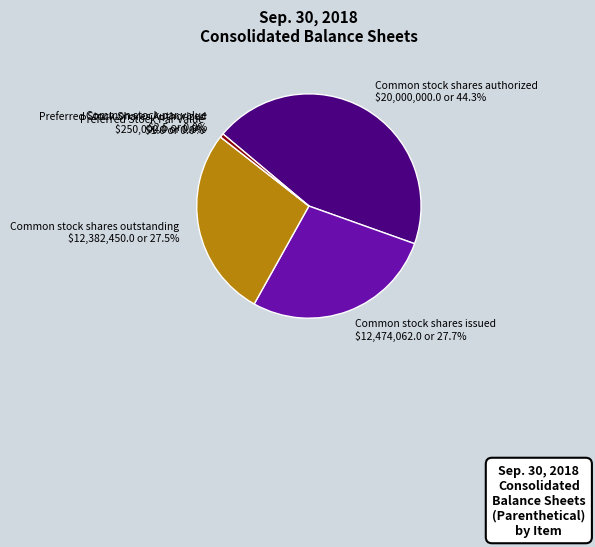

To the nearest percent, what is the difference between the Common stock shares outstanding and Common stock shares authorized slice percentages?

17%